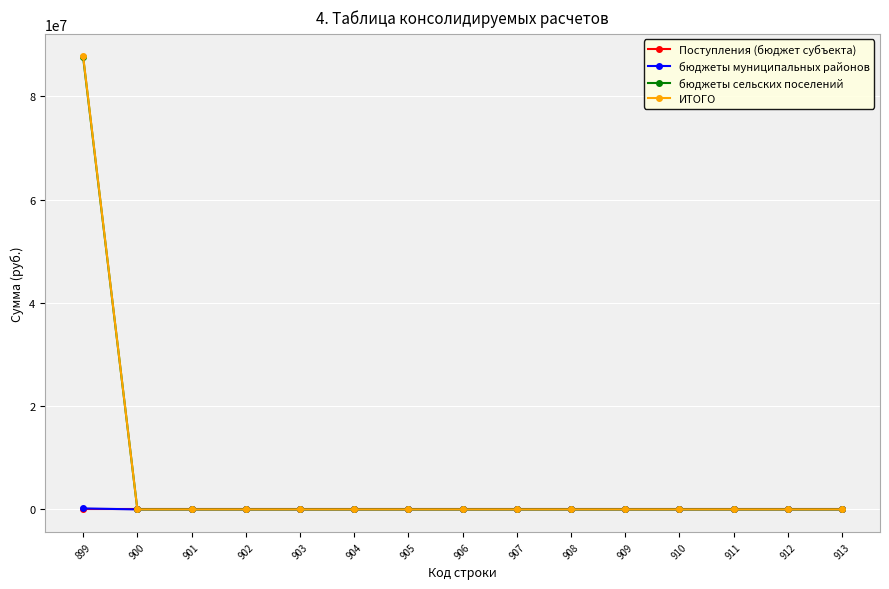

At which category is the sum across all series the highest?

899